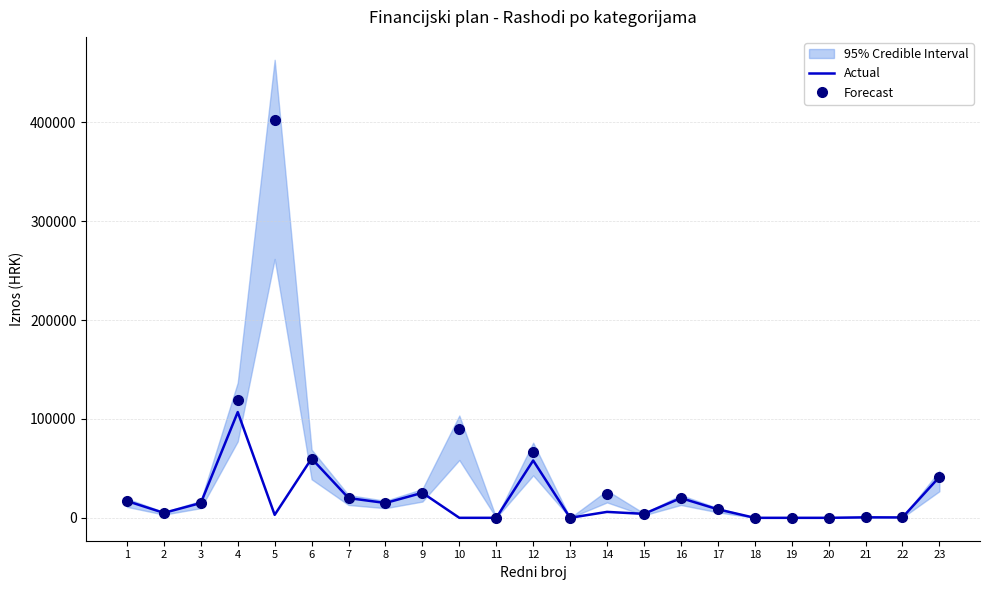

Which category has the lowest value in the Actual series?

10